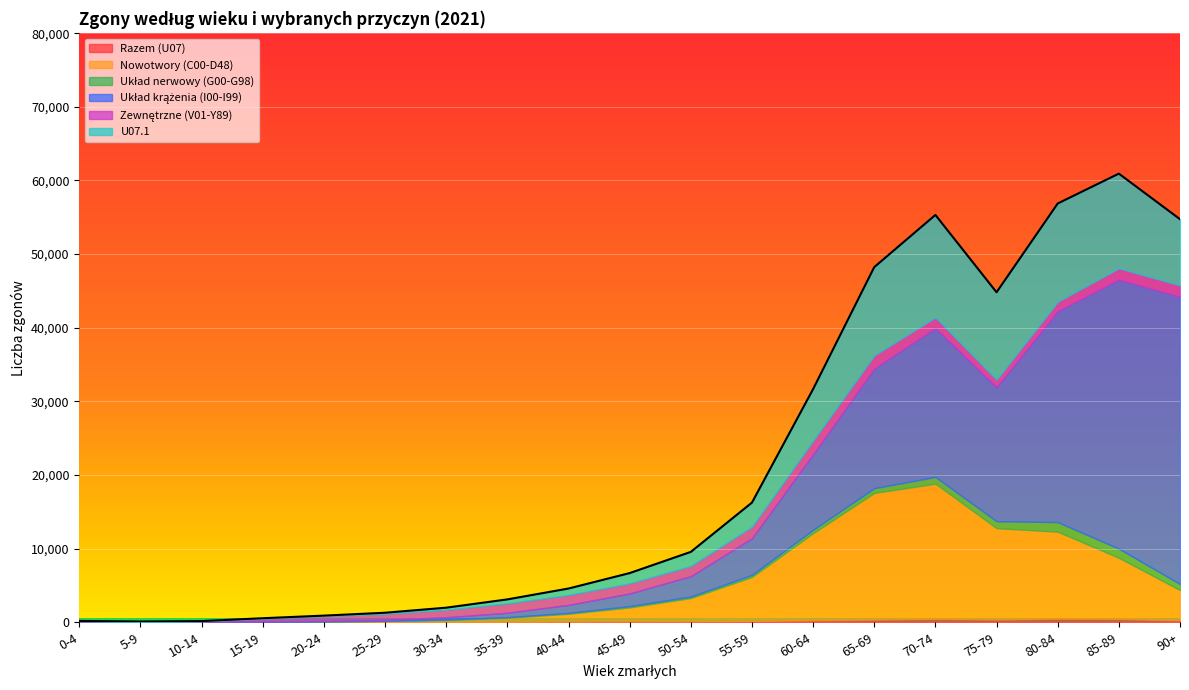

What is the sum of all Razem (U07) values?

3353